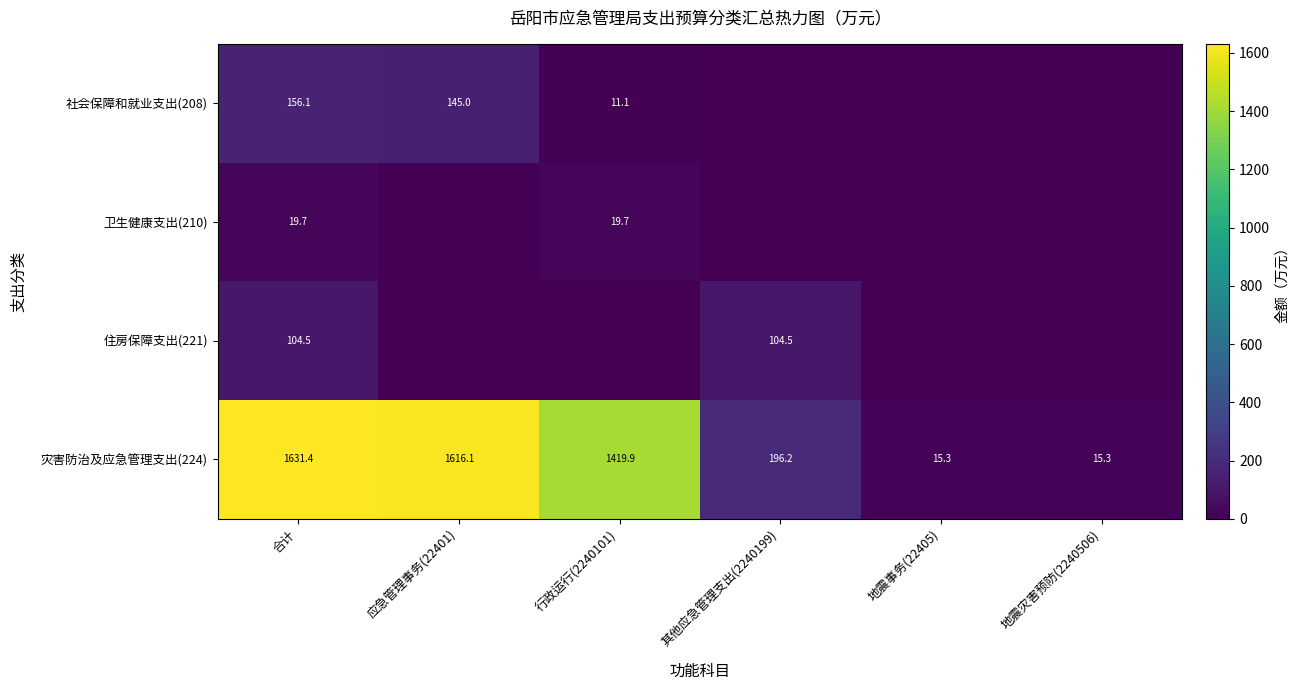

What is the total value across all series at 合计?

1911.7